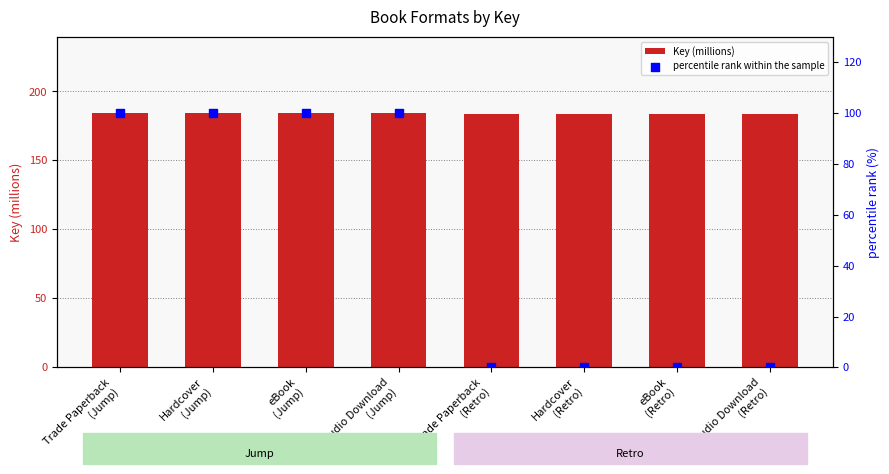

Which series contains the highest Y value?

Key (millions)